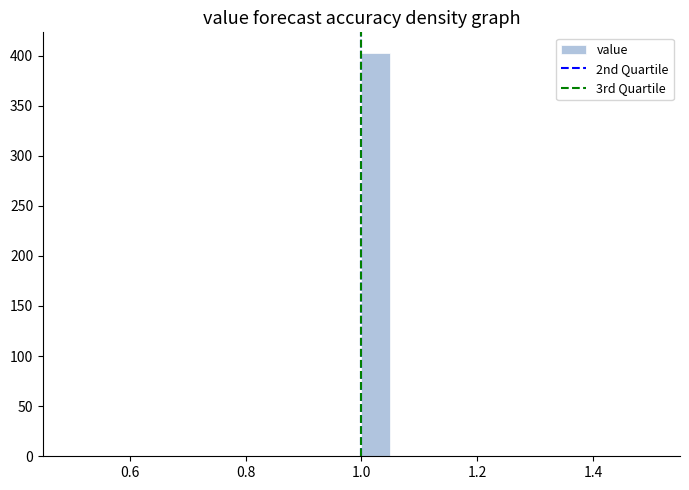

Read against the x-axis, roughly where is the centre of the tallest bar?

1.02